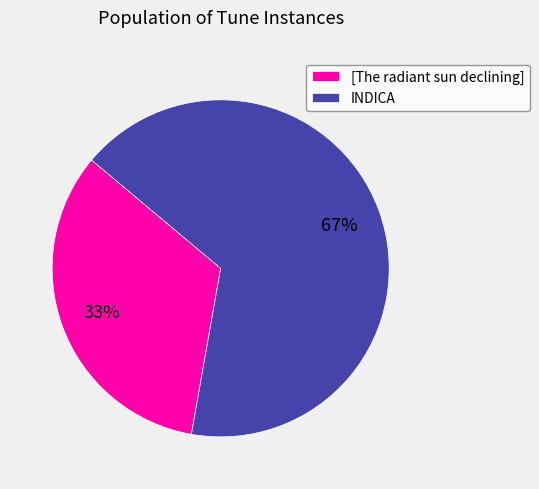

Rank the categories by value from highest to lowest.

INDICA, [The radiant sun declining]